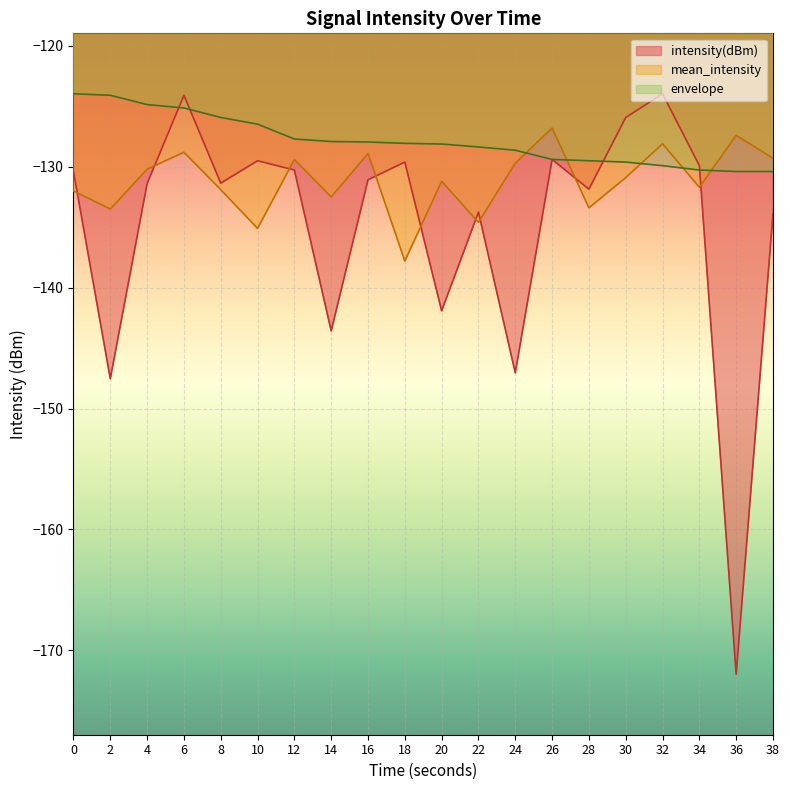

What is the difference between the second highest and minimum values in the envelope series?

6.3